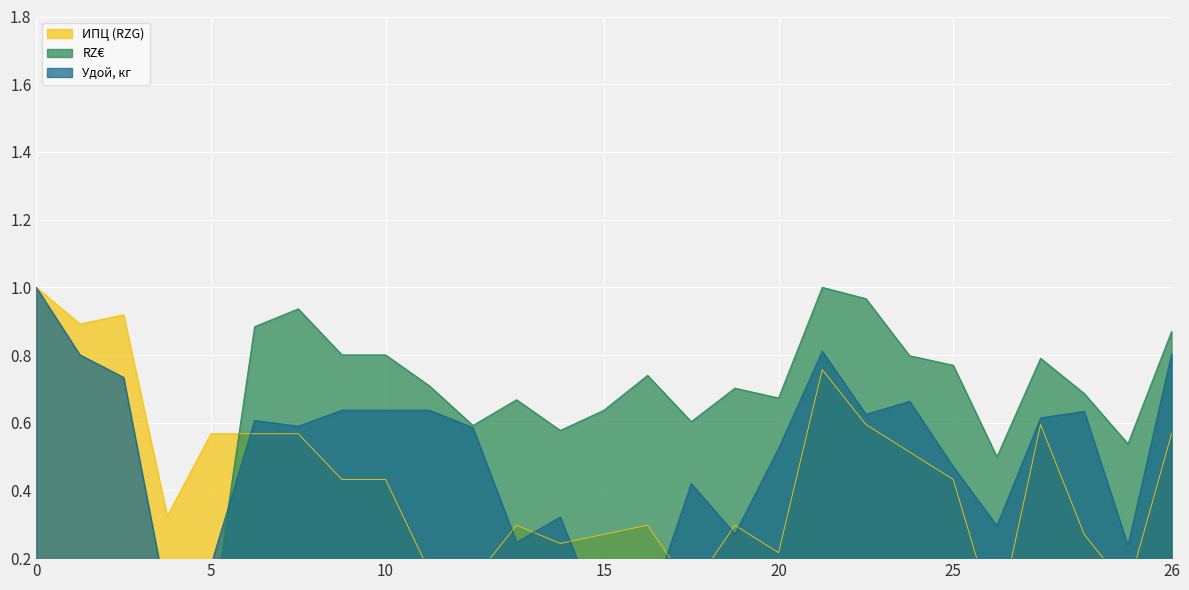

How many positive values does the Удой, кг series have?

26